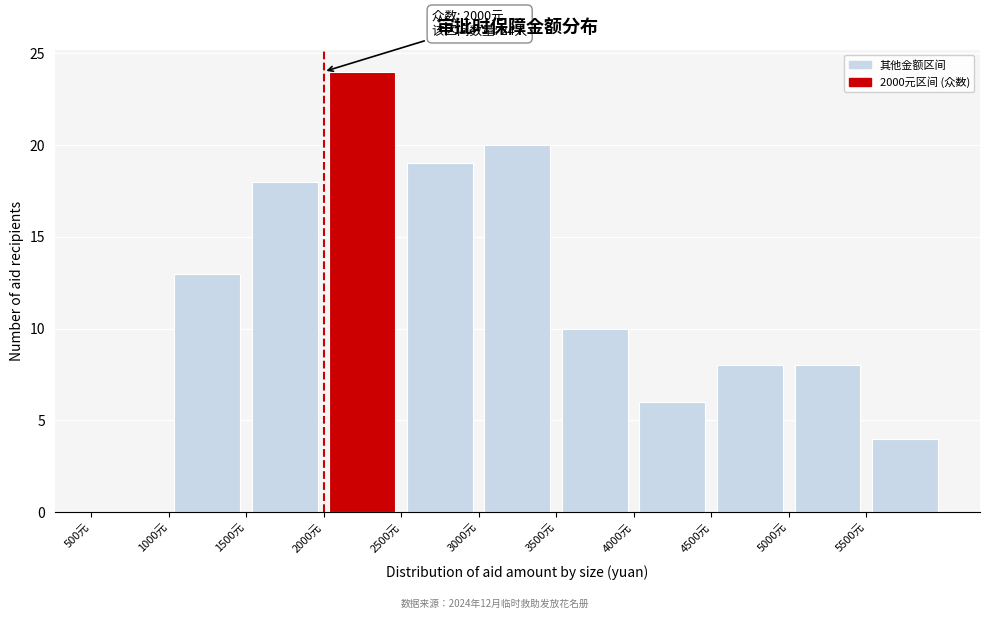

Which range on the x-axis has the tallest bar?

2000 to 2500